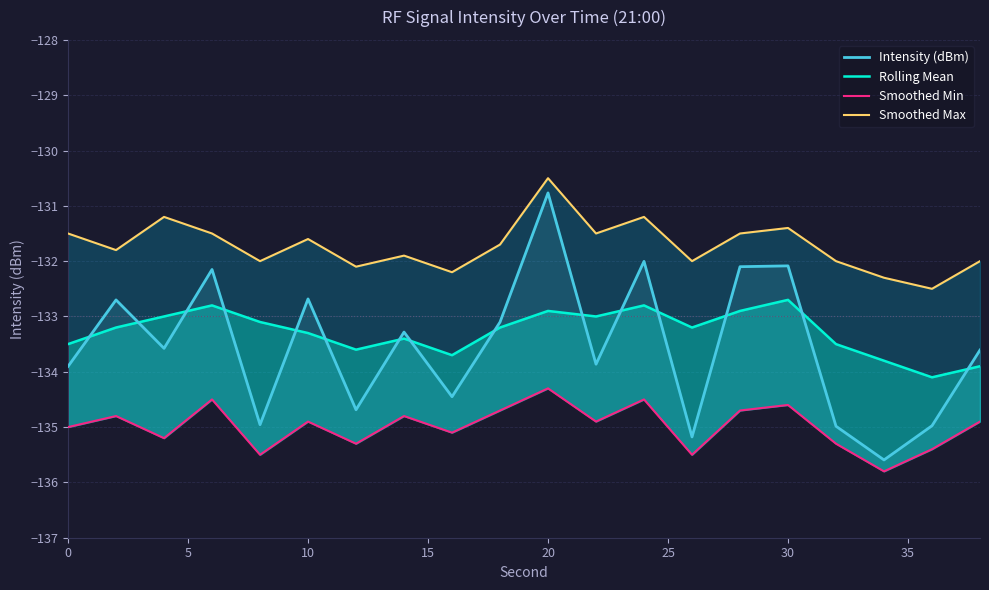

How many lines are shown in the chart?

4